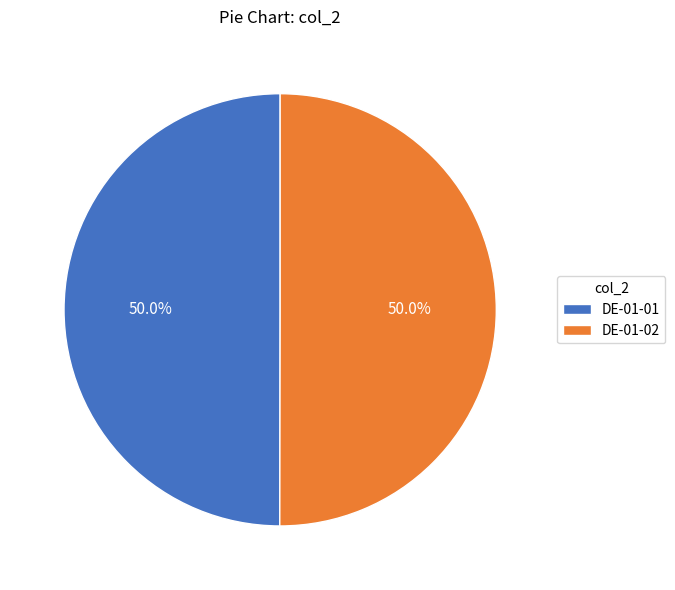

What is the ratio of the value at DE-01-01 to the value at DE-01-02?

1.0